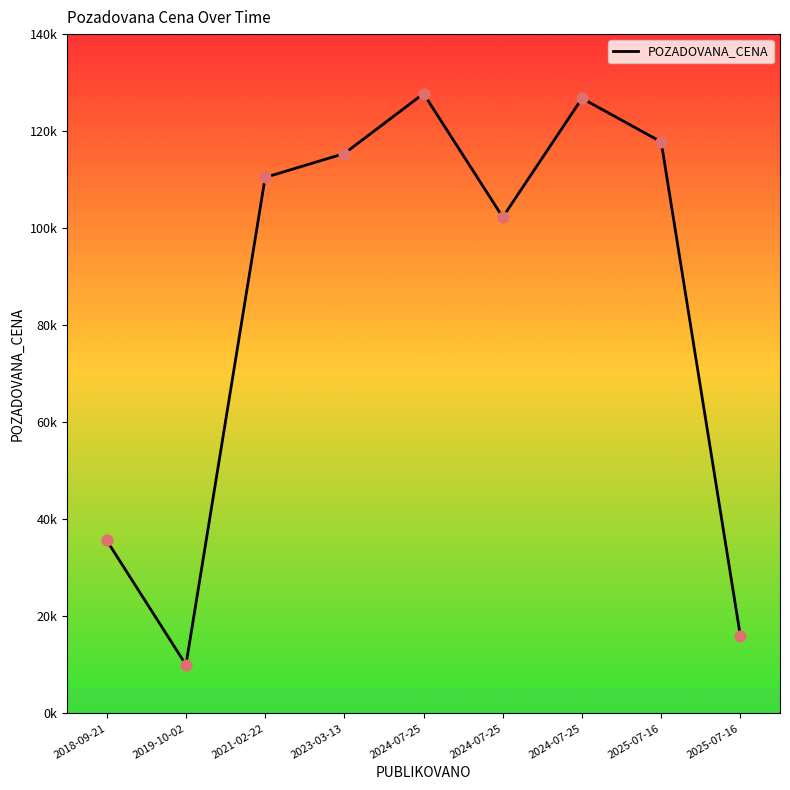

Between 2024-07-25 and 2019-10-02, which is larger?

2024-07-25